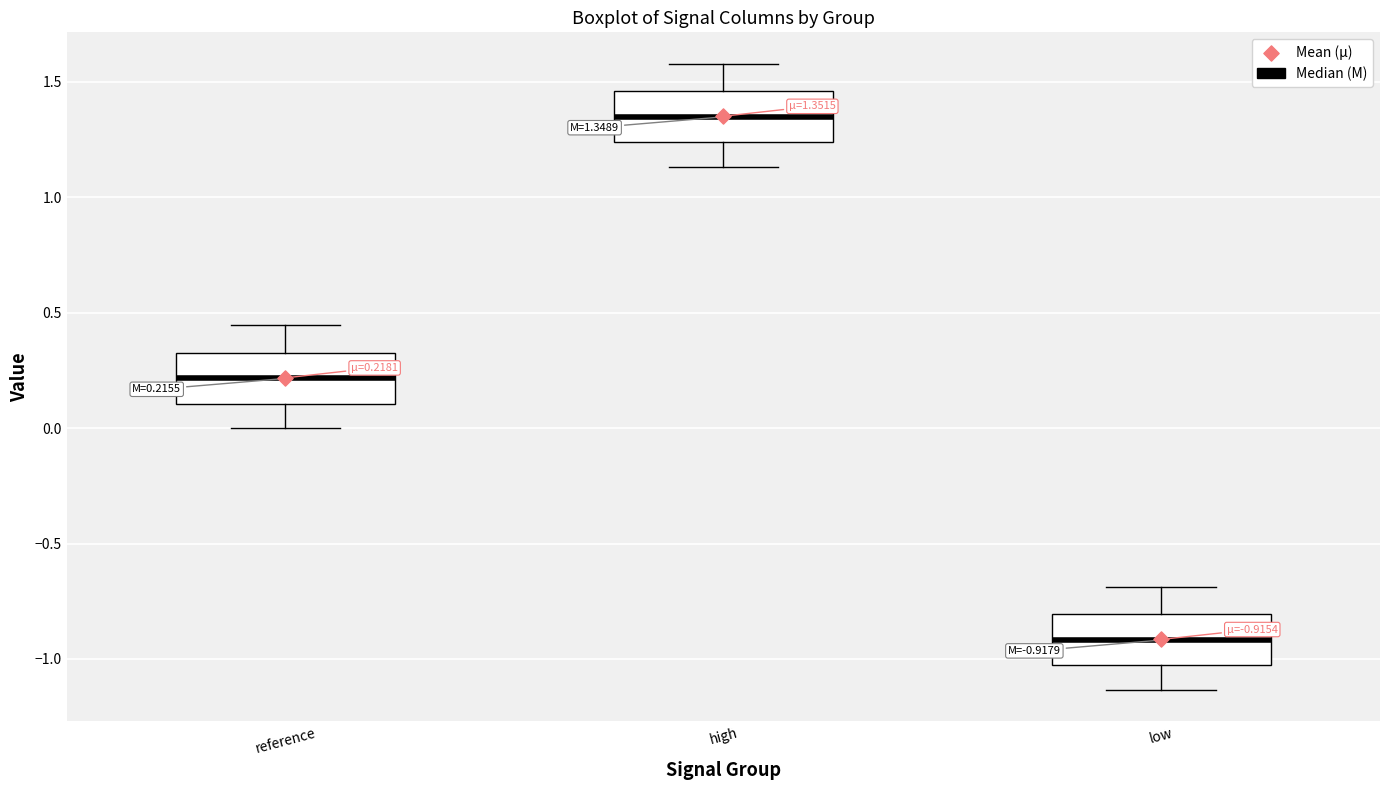

Which box's median line is the highest?

high